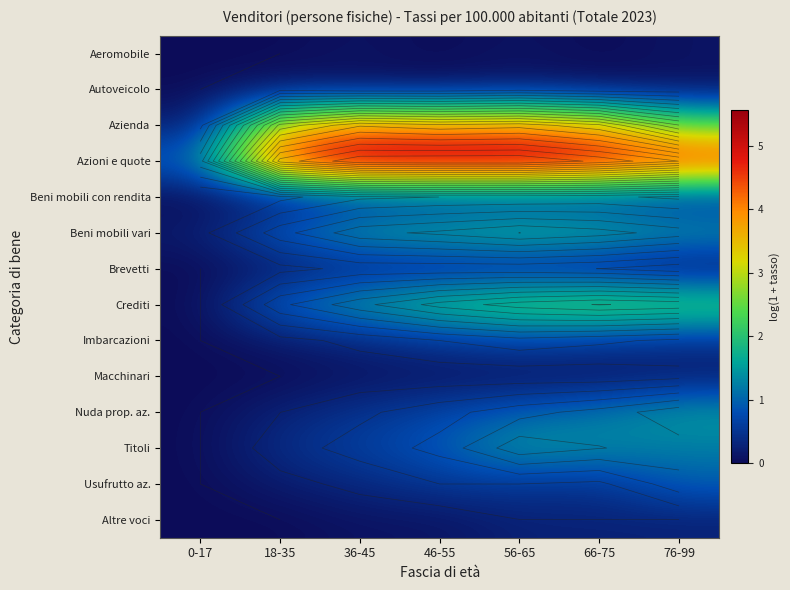

Is it true that Titoli equals 1.1 at 46-55?

False